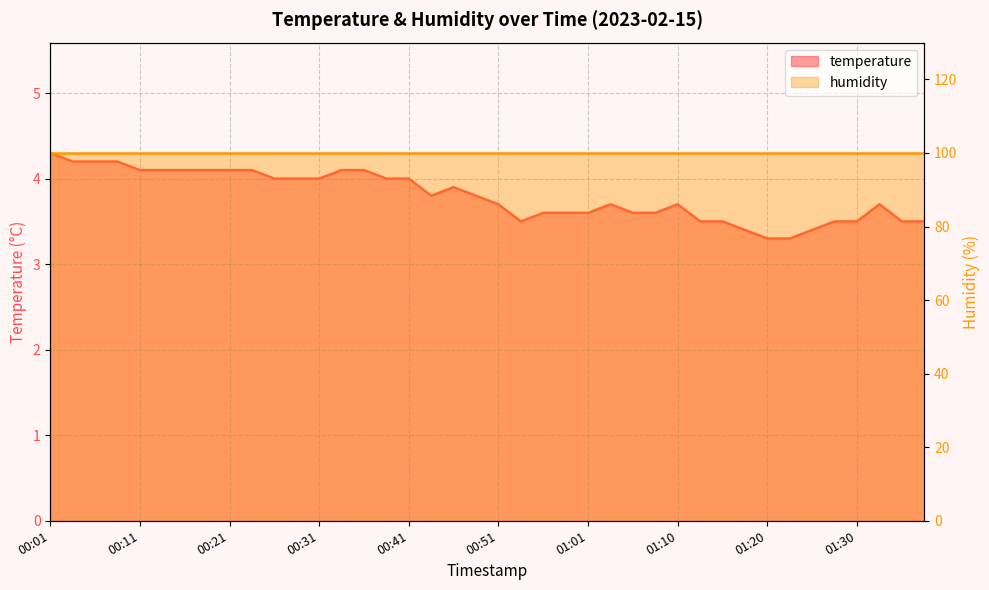

What is the ratio of the value at 01:15 to the value at 01:23?

1.1